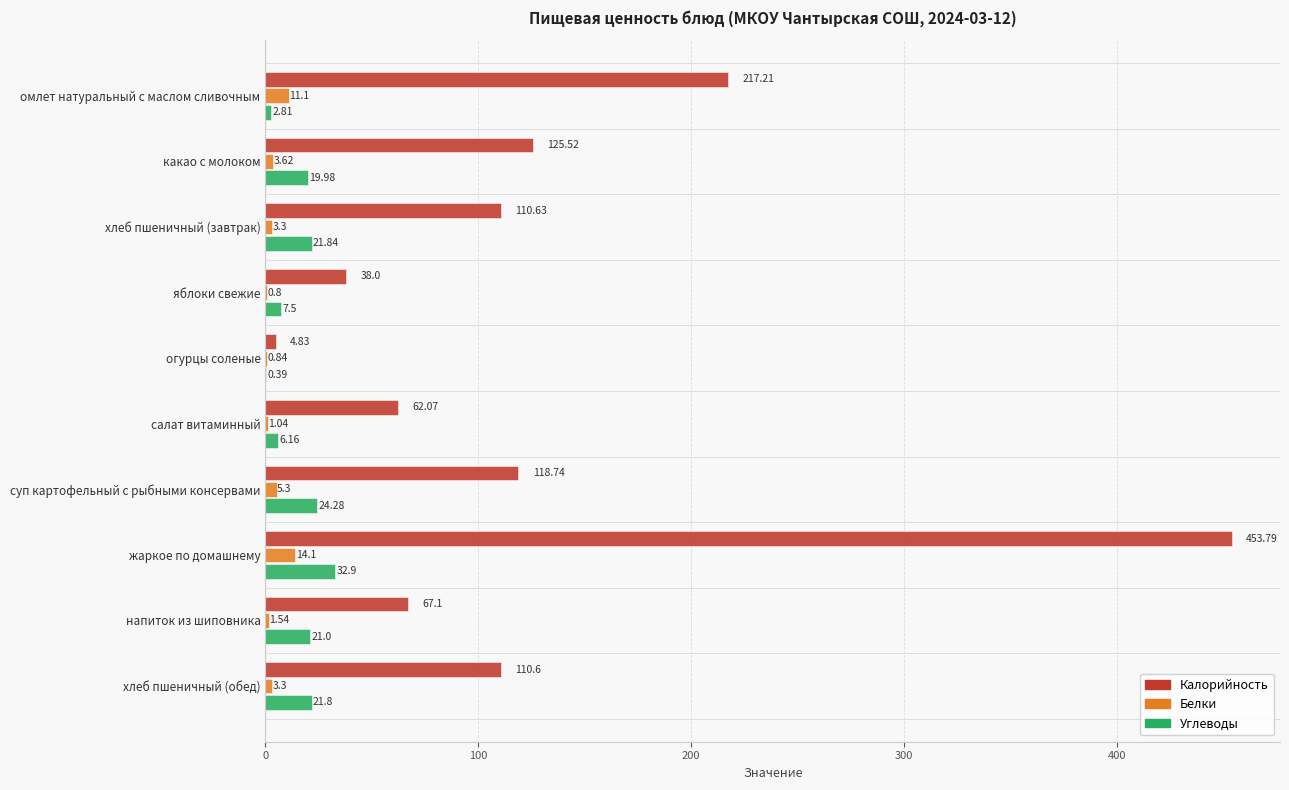

What is the sum of all Белки values?

44.9